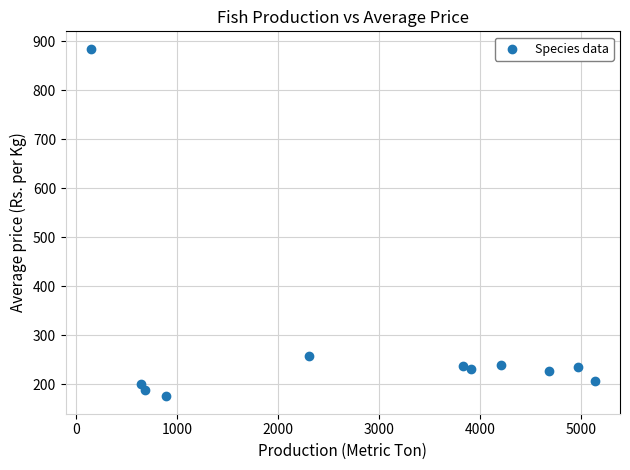

What is the range of X values (max minus min)?

4994